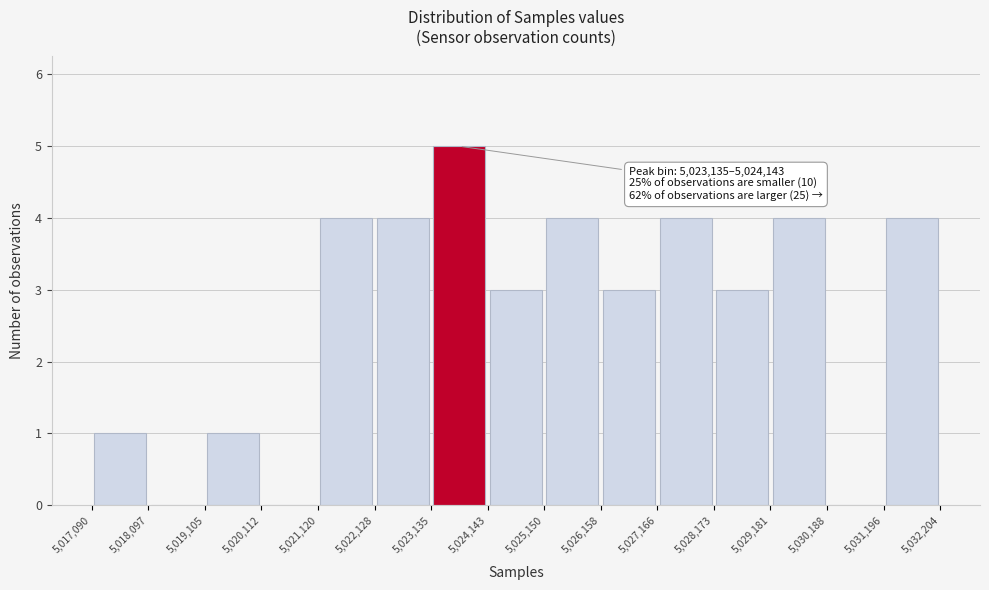

Which range on the x-axis has the tallest bar?

5,023,135 to 5,024,143